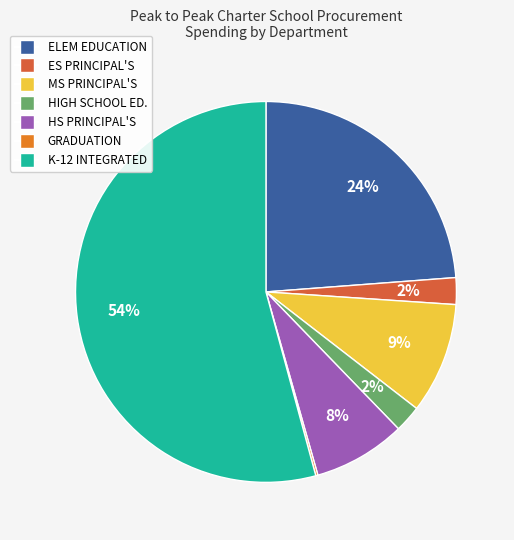

Is there any slice that represents more than half of the pie?

Yes